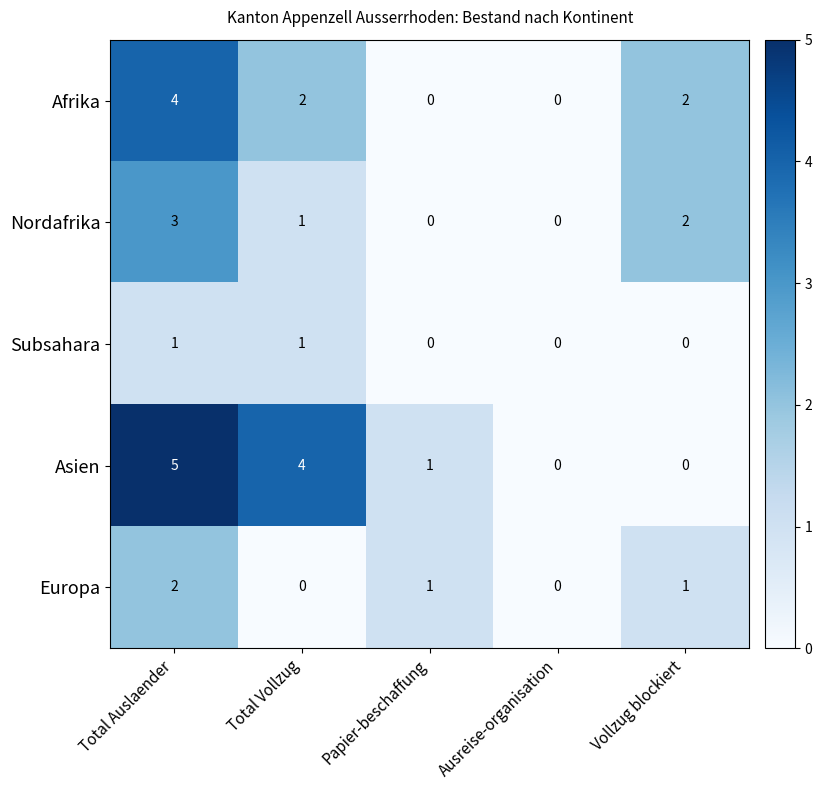

How many Asien values are between 0 and 4?

4